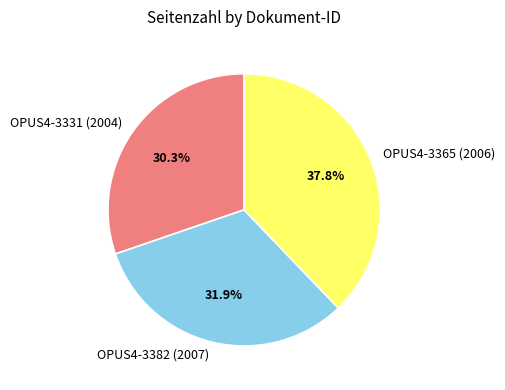

What percentage is the OPUS4-3382 (2007) slice, to the nearest percent?

32%